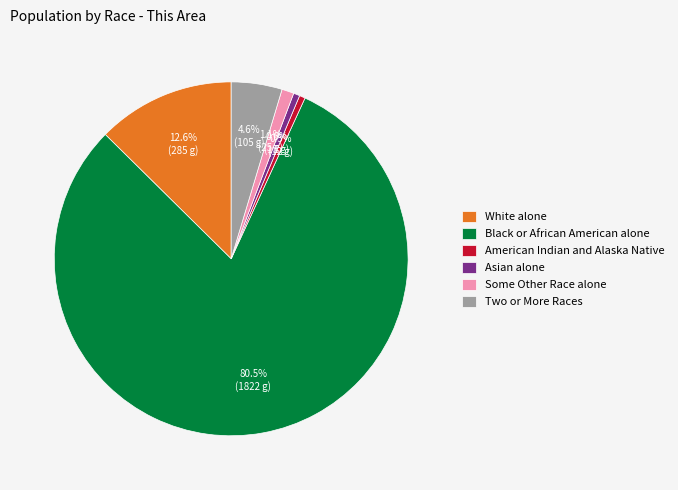

The White alone slice represents 28% of the pie. True or false?

False